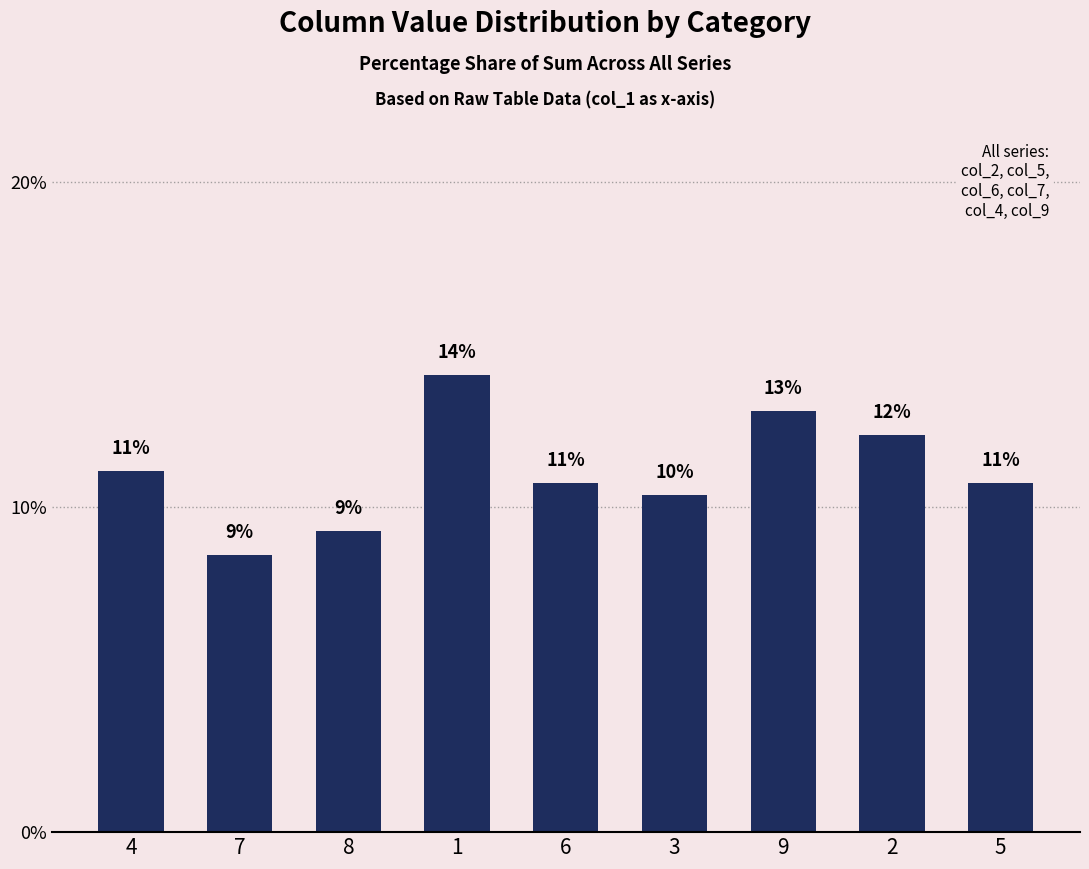

How many bars are there in total?

9